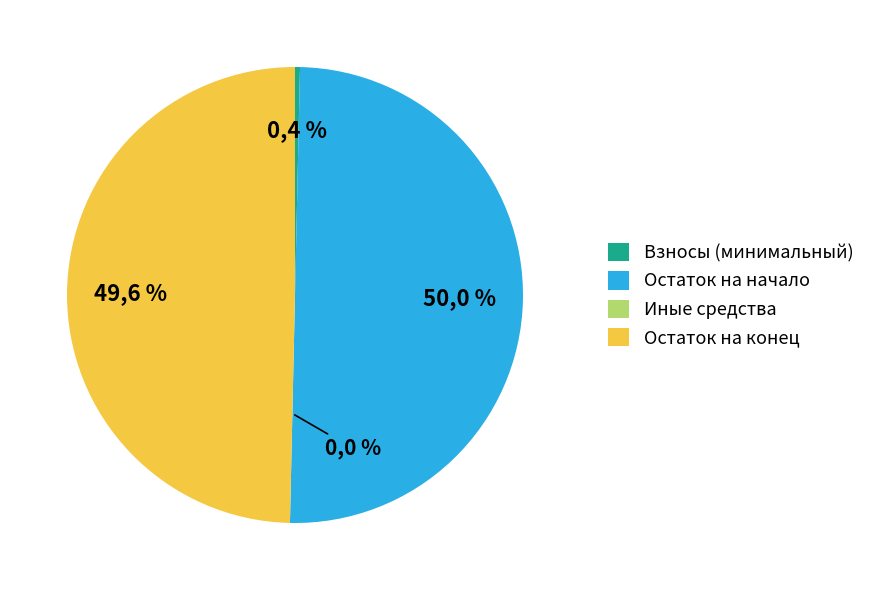

The сверх минимального размера взноса slice represents 1% of the pie. True or false?

False